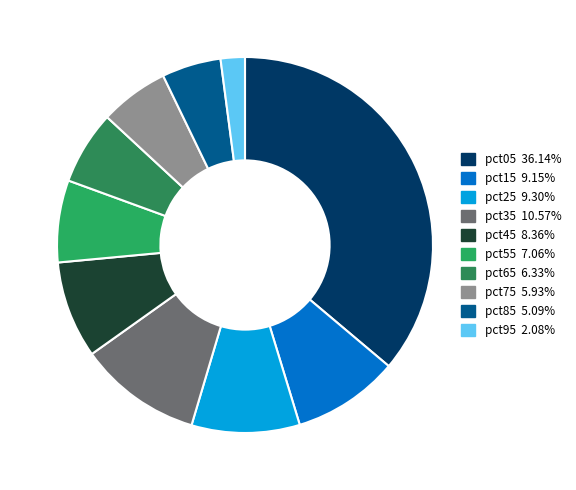

Which slice is the largest?

pct05